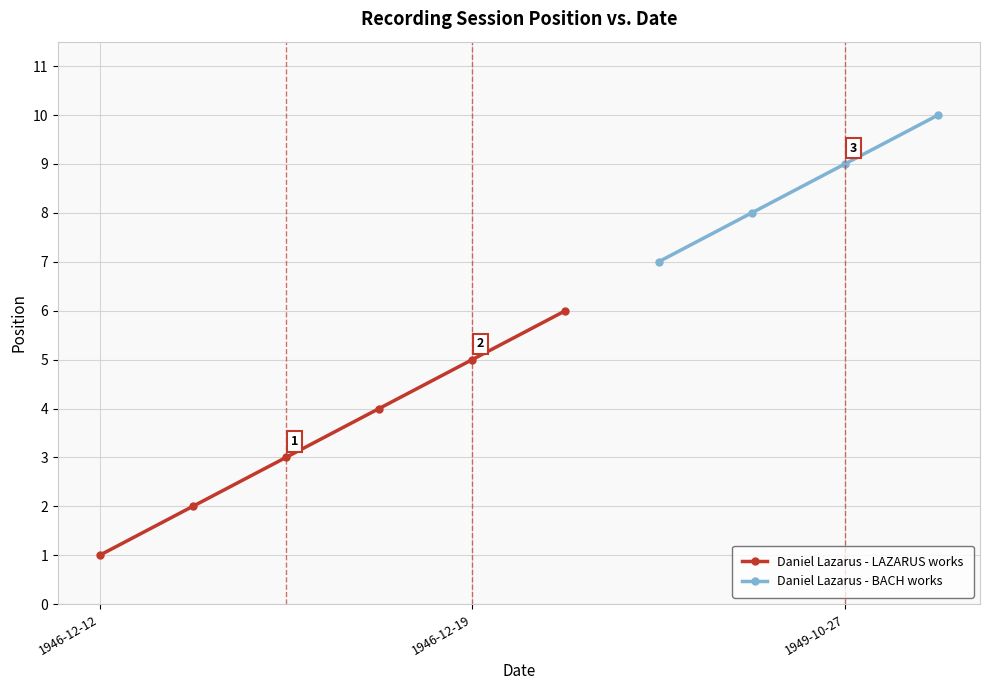

Reading left to right, list all the values displayed in this chart.

1	2	3	4	5	6	7	8	9	10